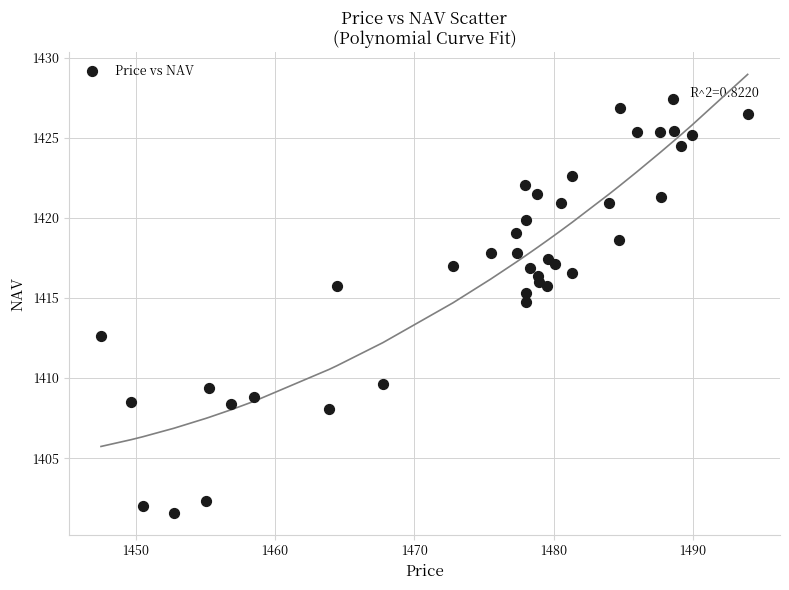

What is the range of X values (max minus min)?

46.4